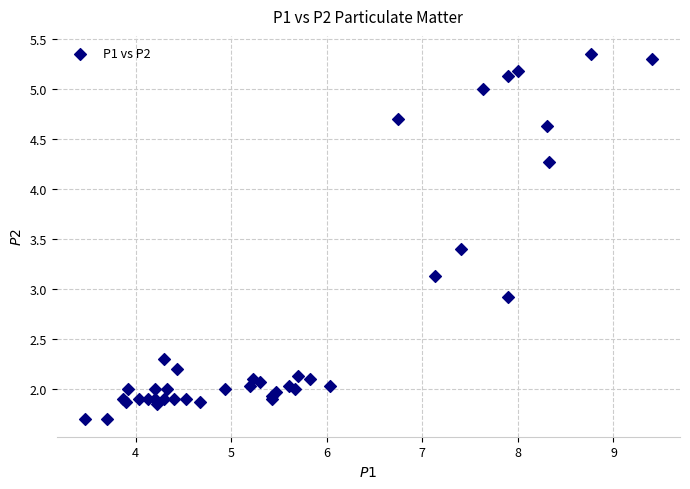

What Y value in the scatter plot is closest to 3?

2.9